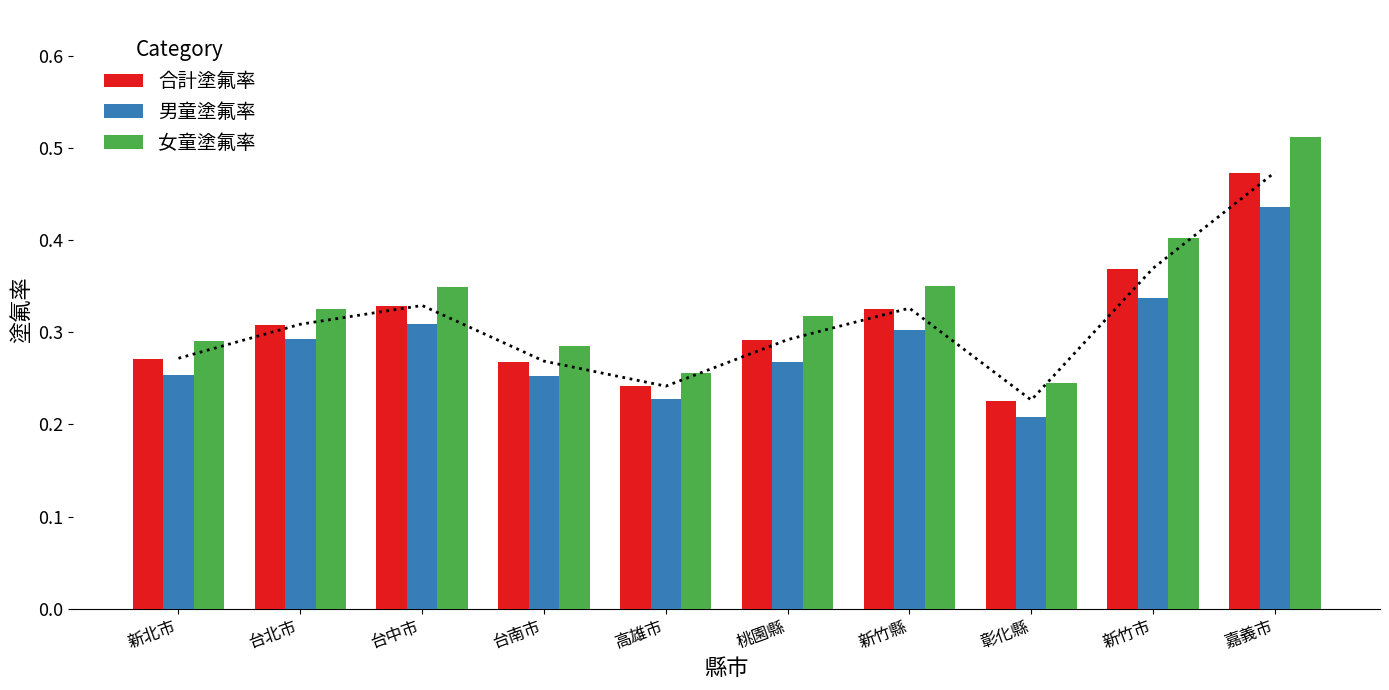

Rank the series by their average value, from lowest to highest.

男童塗氟率, 合計塗氟率, 女童塗氟率